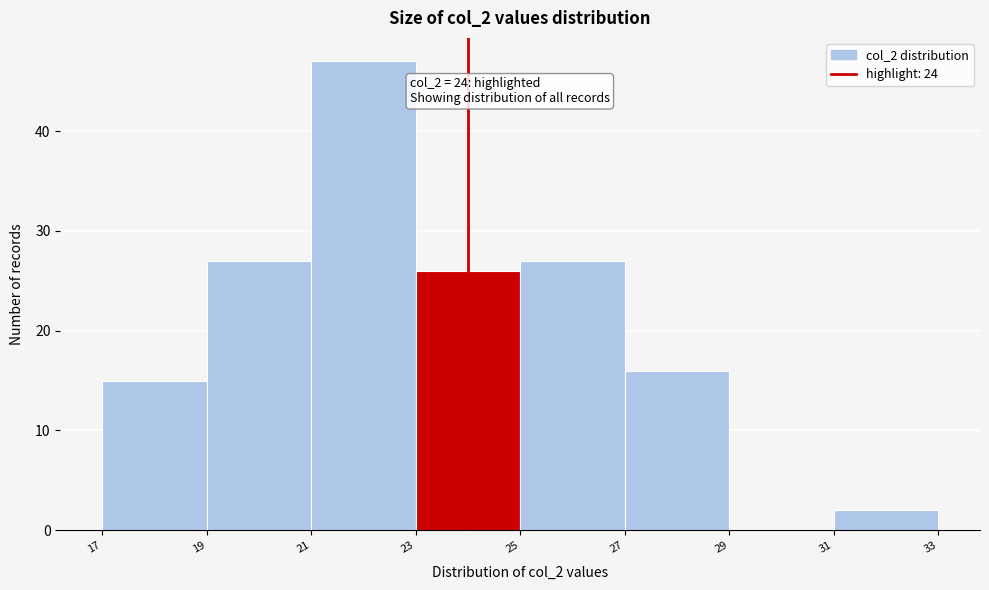

Over which range of the x-axis is the bar tallest?

21 to 23